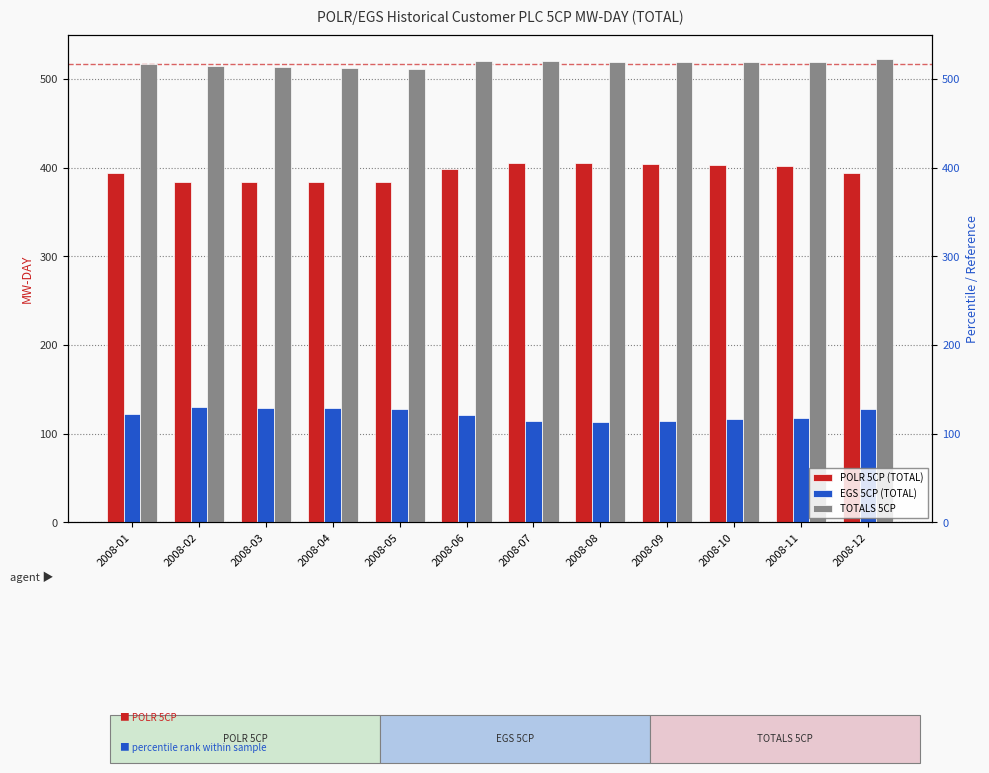

What is the average value of the TOTALS 5CP series?

517.4